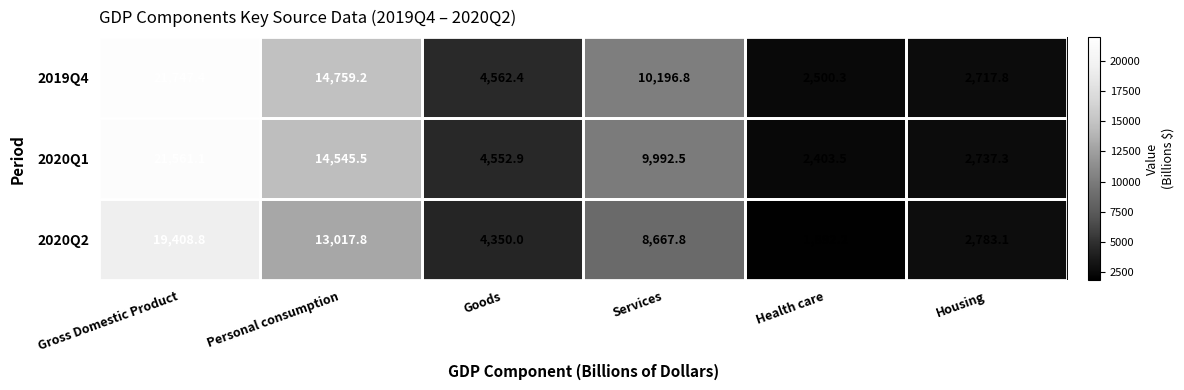

What is the sum of all 2019Q4 values?

56483.9